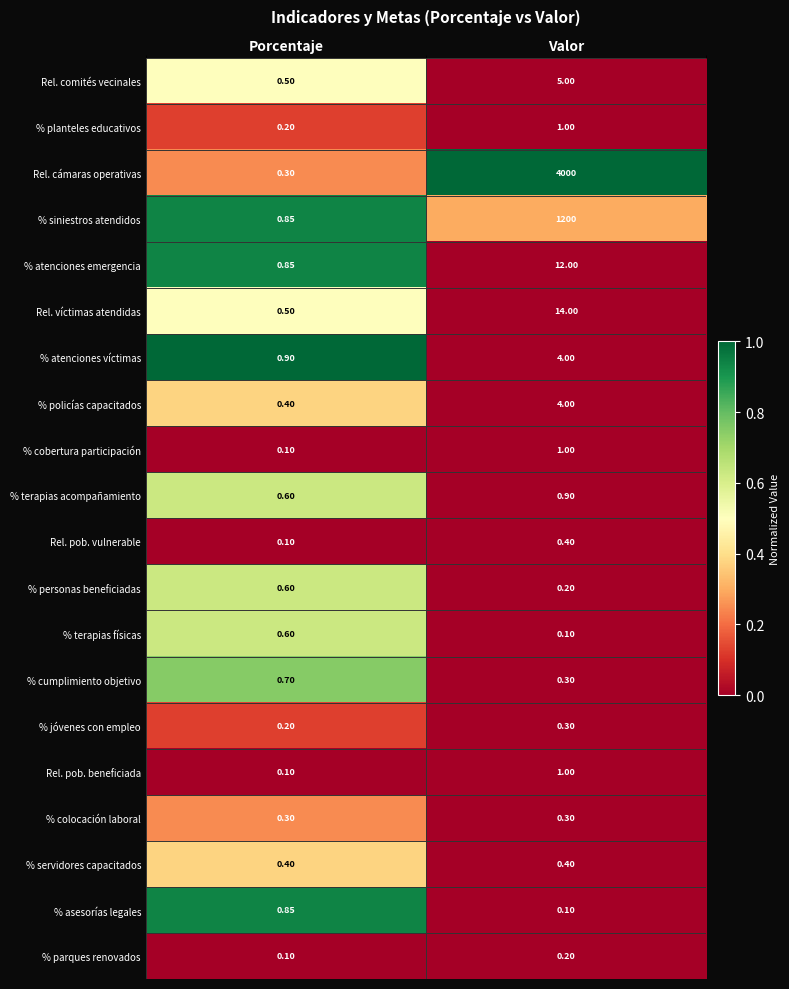

Which series has the largest range (max minus min)?

Rel. cámaras operativas